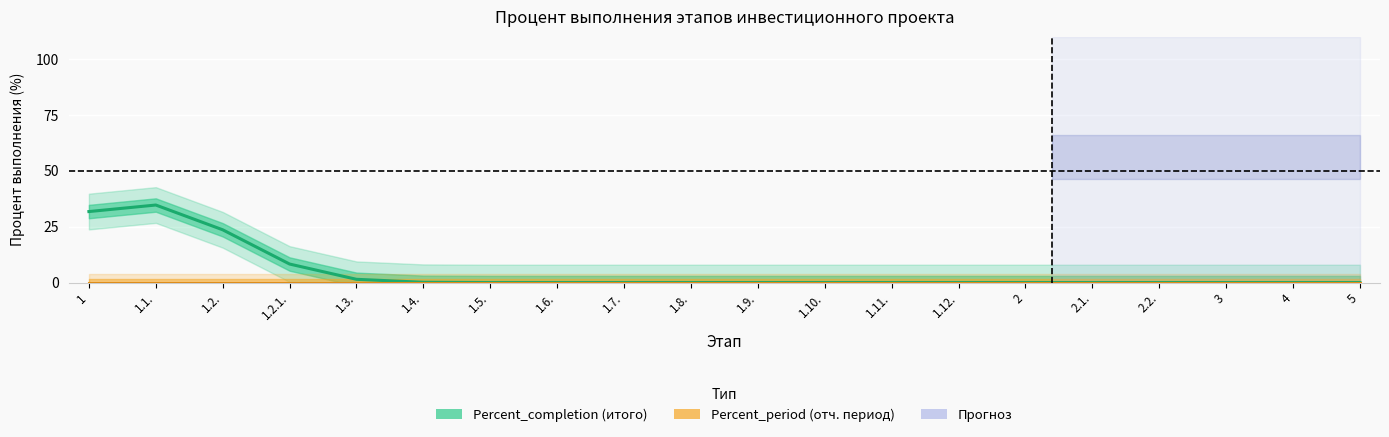

What is the difference between the maximum and minimum values in the Percent_completion series?

34.7